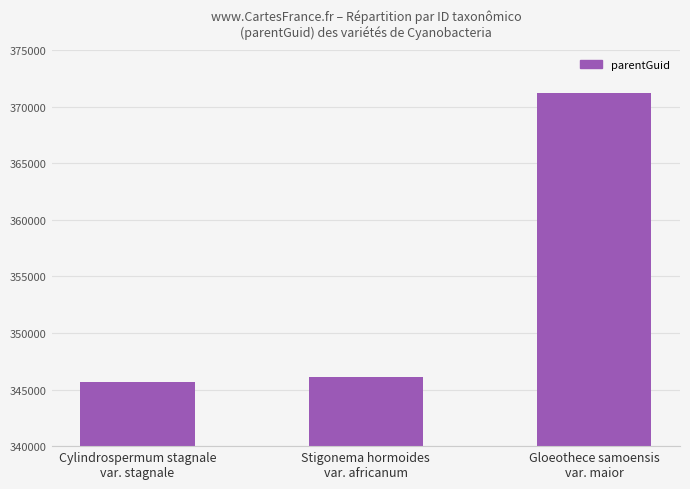

At which category does the chart reach its minimum across all series?

Cylindrospermum stagnale
var. stagnale